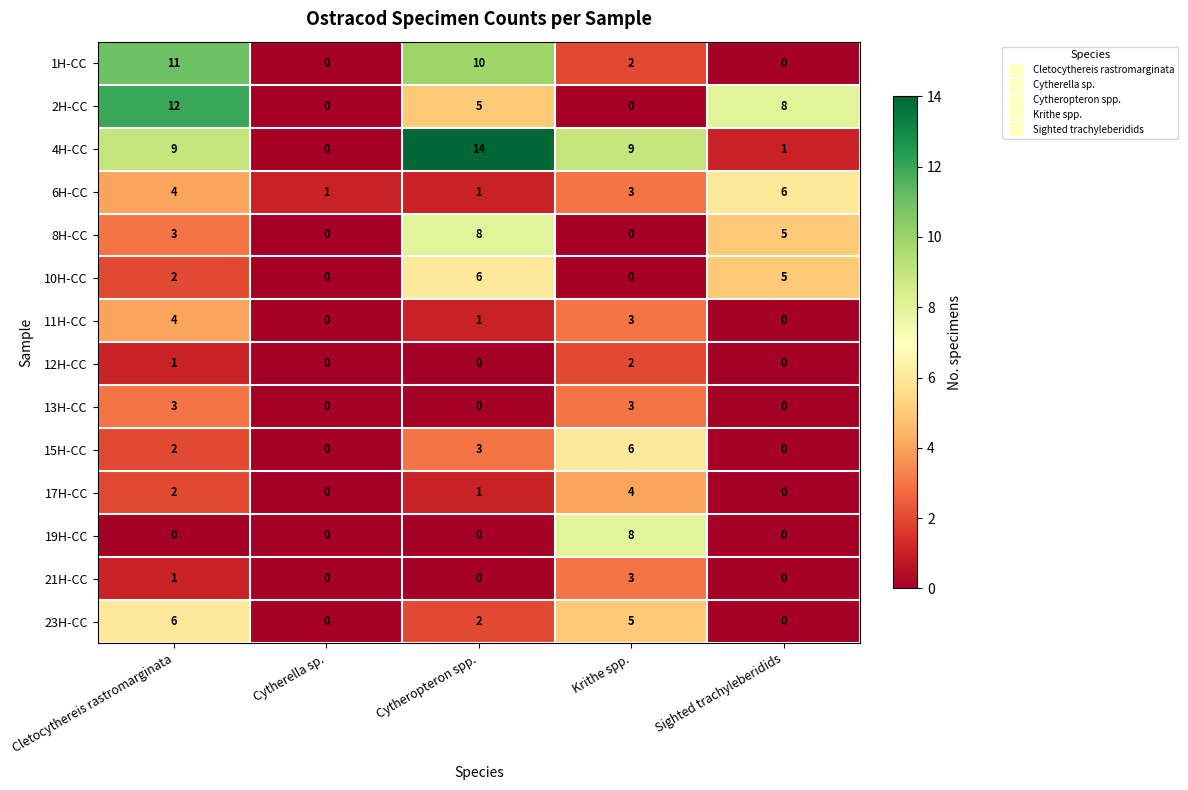

How many 13H-CC values are between 0 and 3?

5